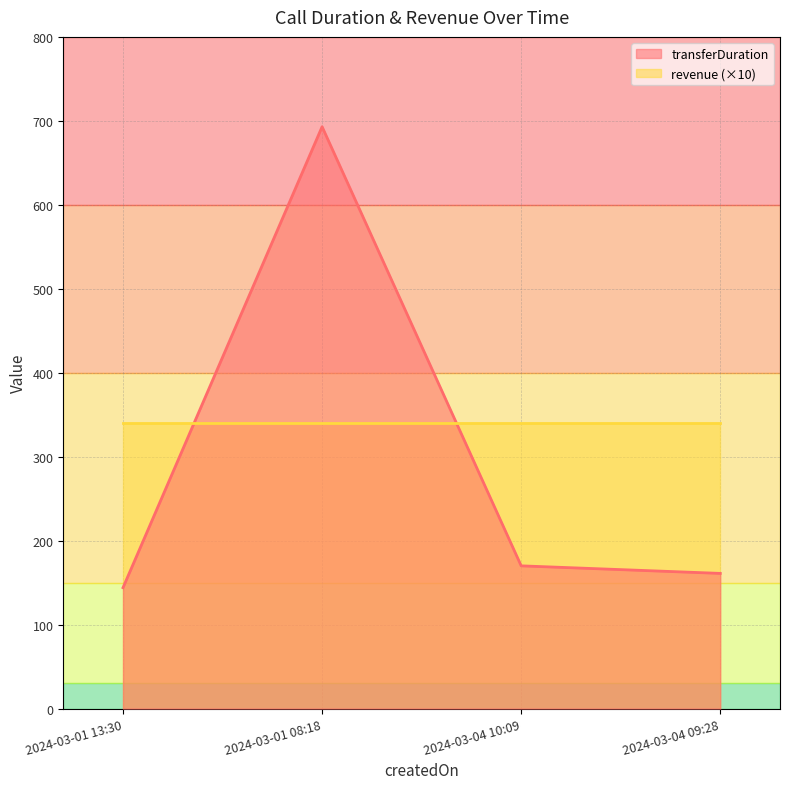

The value of transferDuration at 2024-03-04 09:28 is 161. True or false?

True